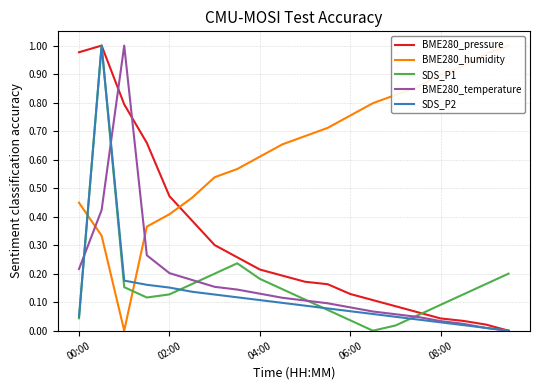

Which series has the largest total across all categories?

BME280_humidity